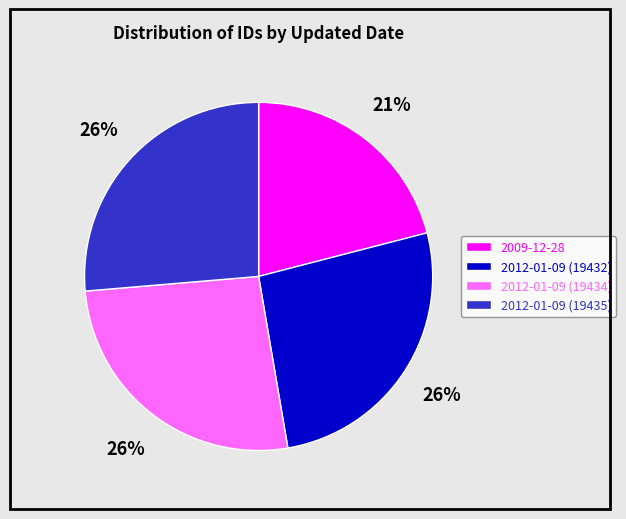

The 2012-01-09 (19435) slice represents 26% of the pie. True or false?

True